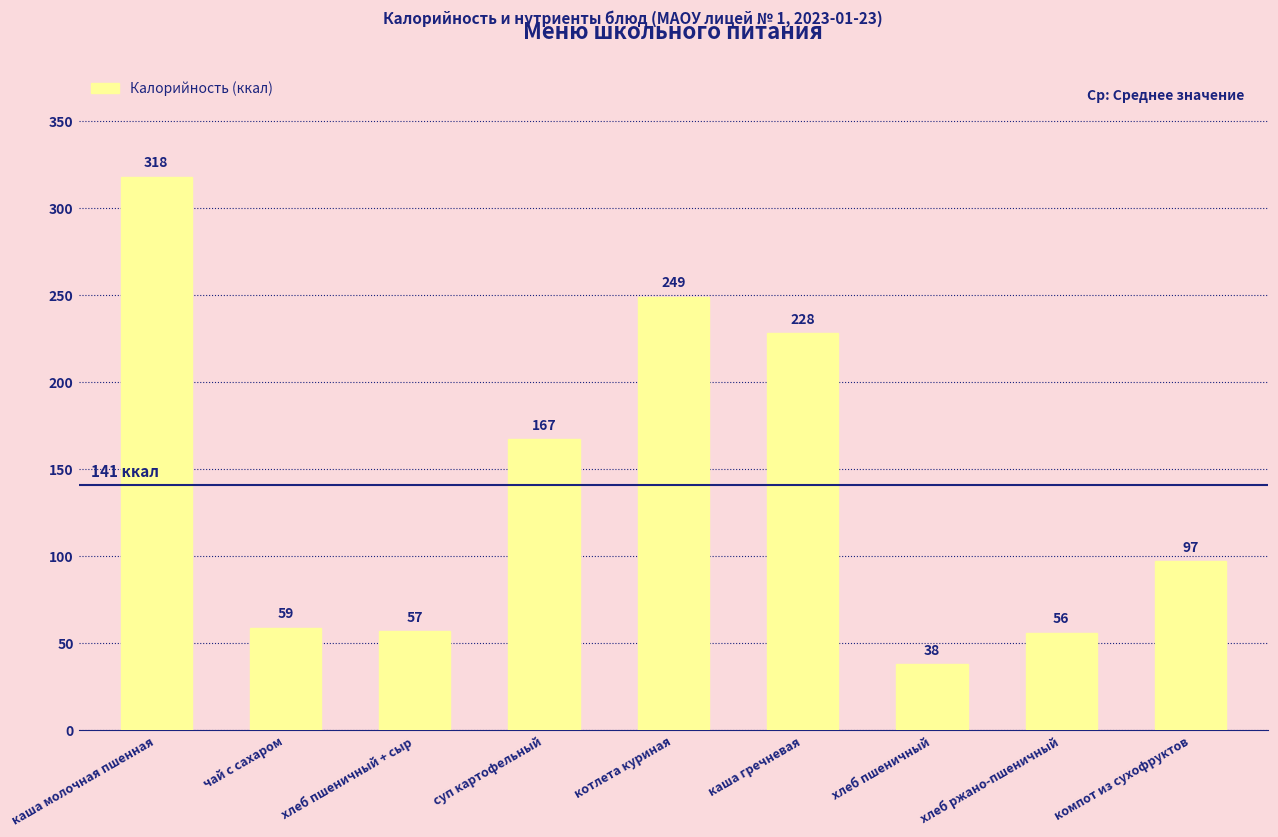

The chart shows a value of 142 at компот из сухофруктов. True or false?

False